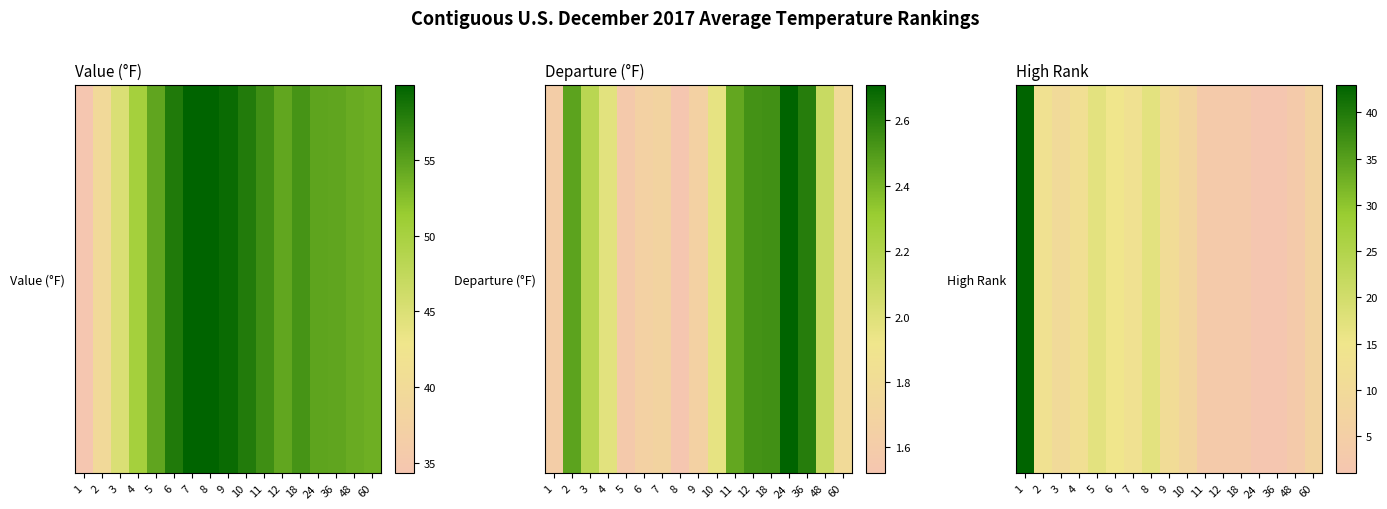

Reading left to right, extract all data points from this chart.

1=43	2=13	3=10	4=12	5=17	6=15	7=13	8=17	9=11	10=8	11=3	12=3	18=3	24=1	36=1	48=3	60=7